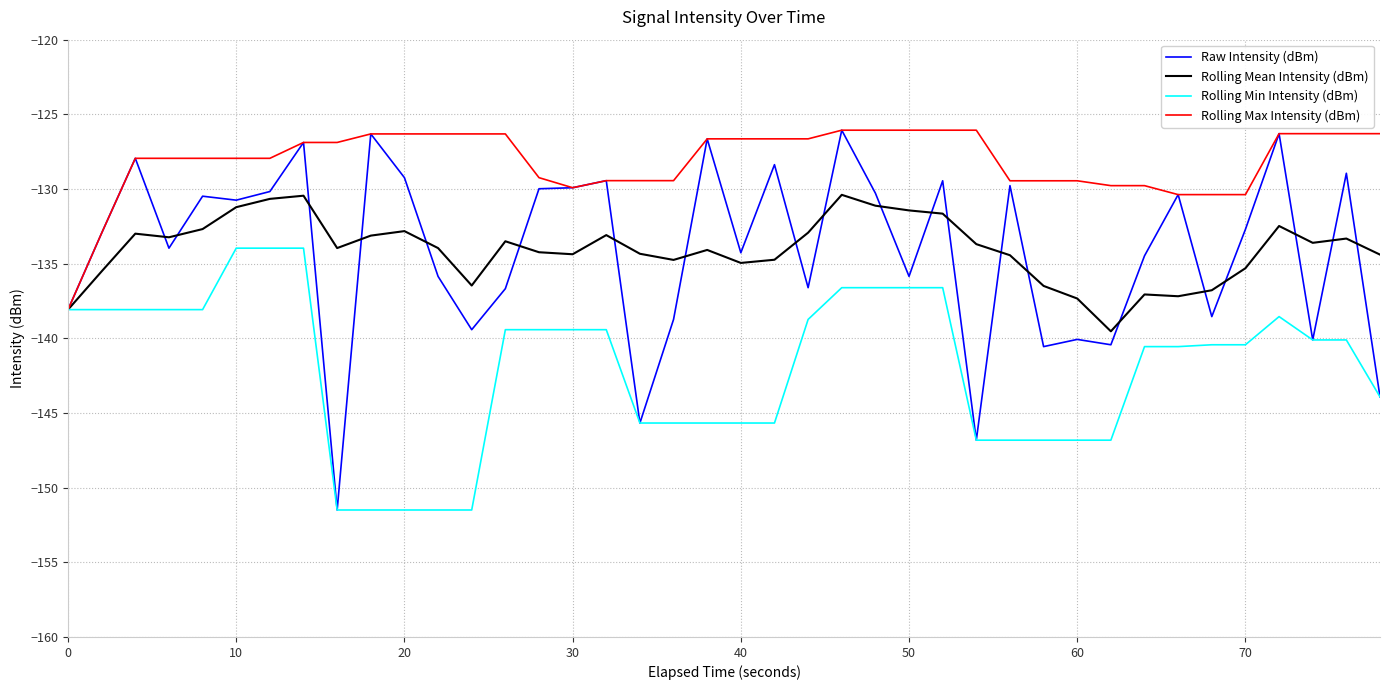

Which series has the largest total across all categories?

Rolling Max Intensity (dBm)